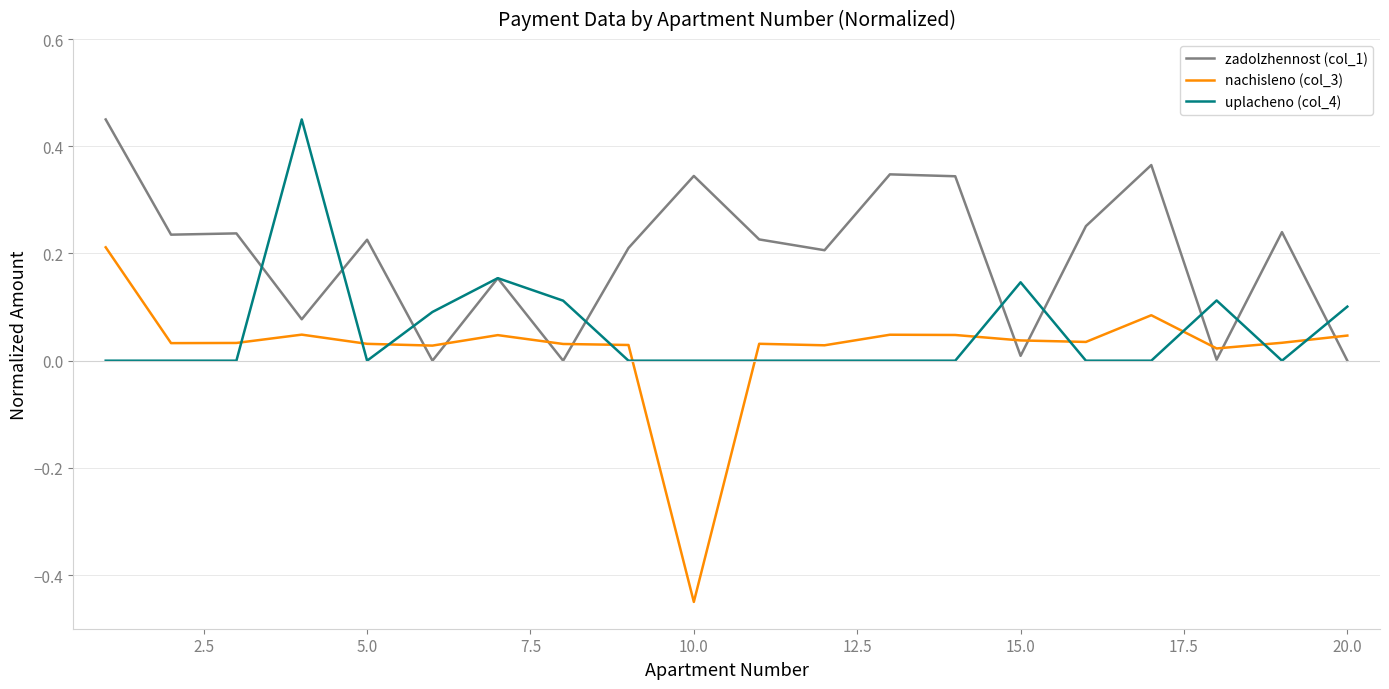

Which series has the widest spread of values?

nachisleno (col_3)